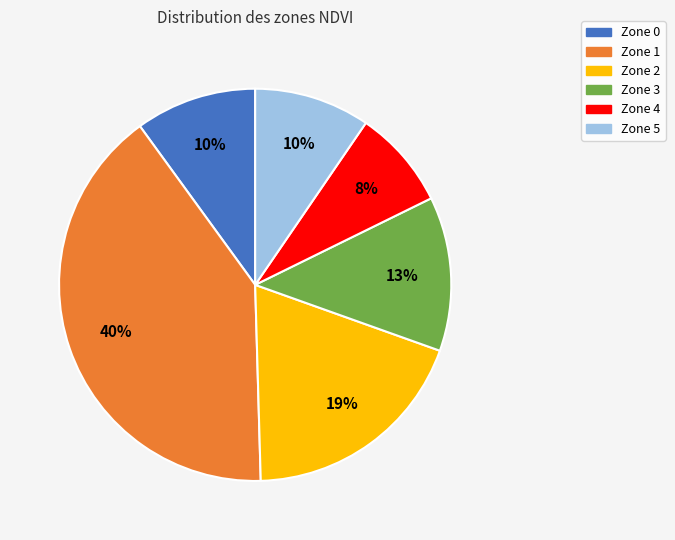

Is it true that Zone 0 is 10% of the pie?

True